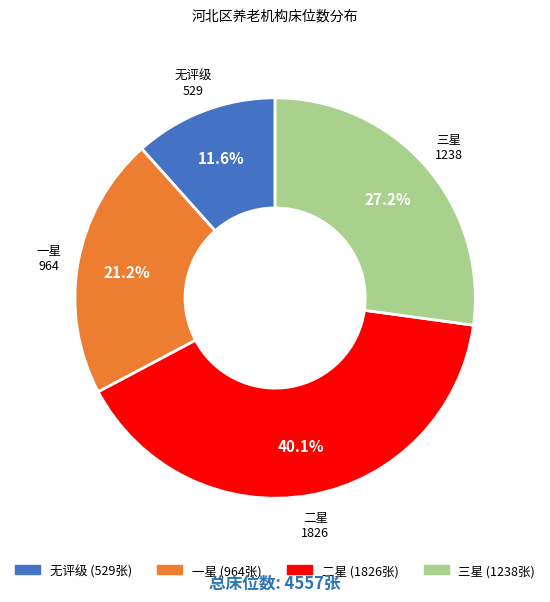

Is there any slice that represents more than half of the pie?

No